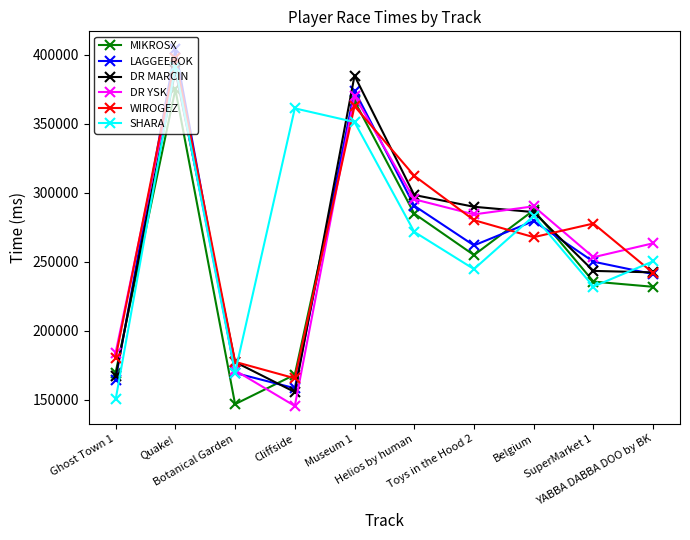

Is it true that LAGGEEROK equals 409276 at Toys in the Hood 2?

False